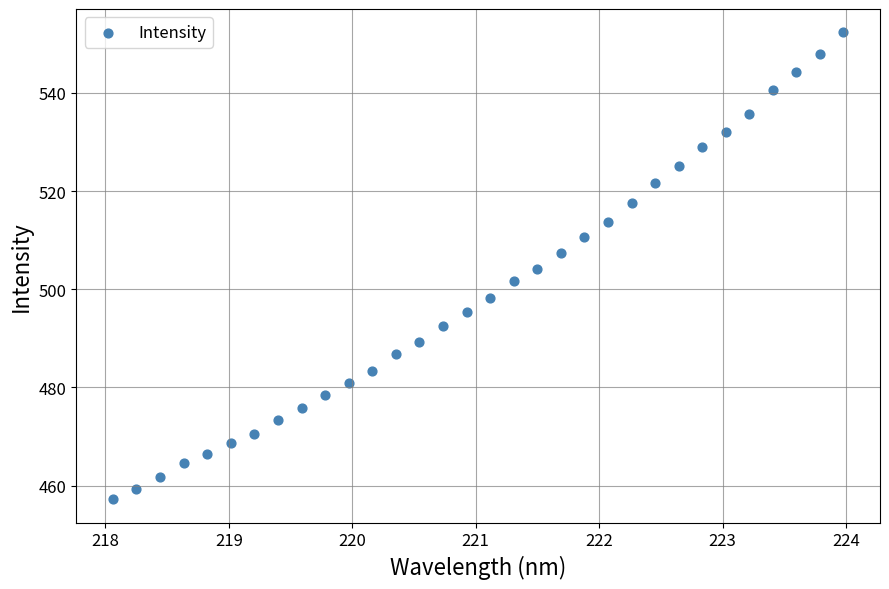

What is the range of X values (max minus min)?

5.9